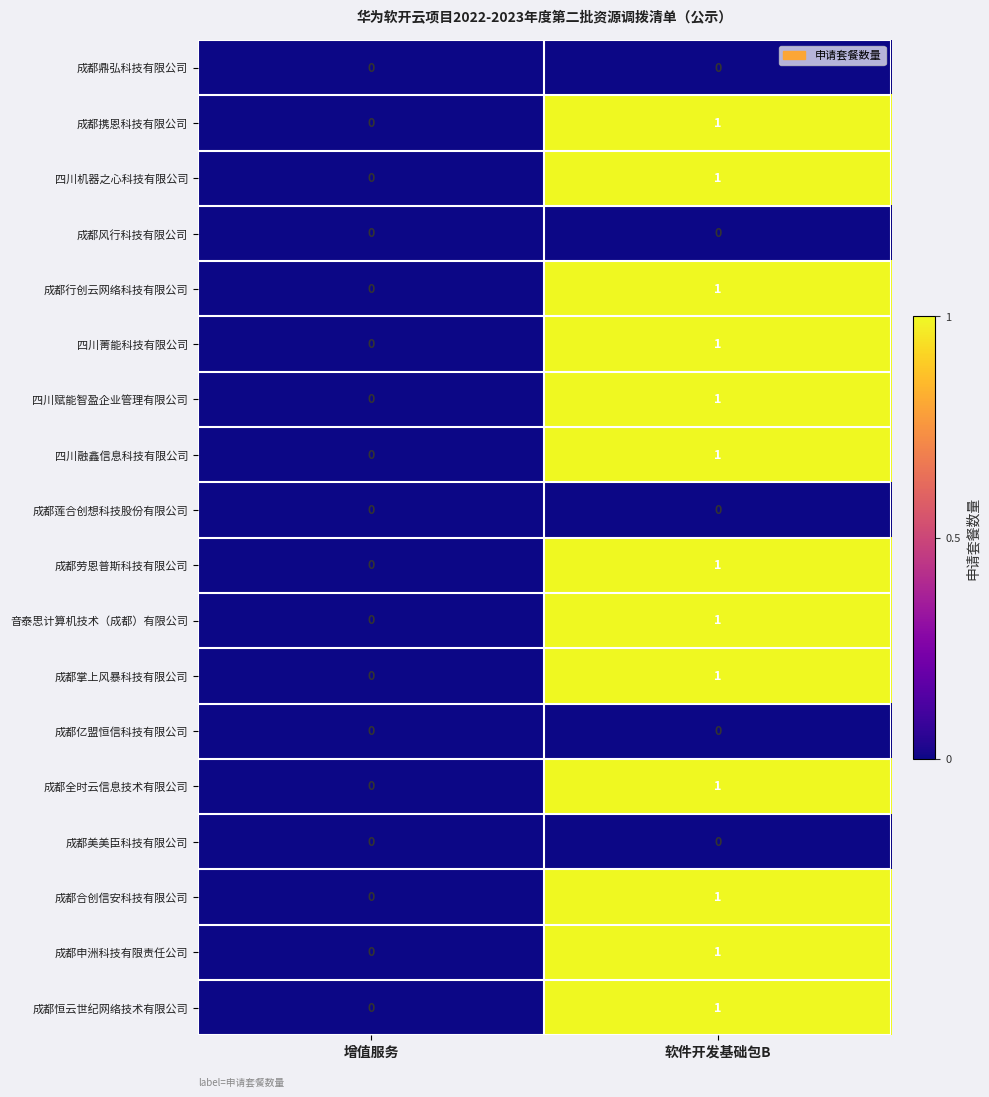

What is the greatest value displayed?

1